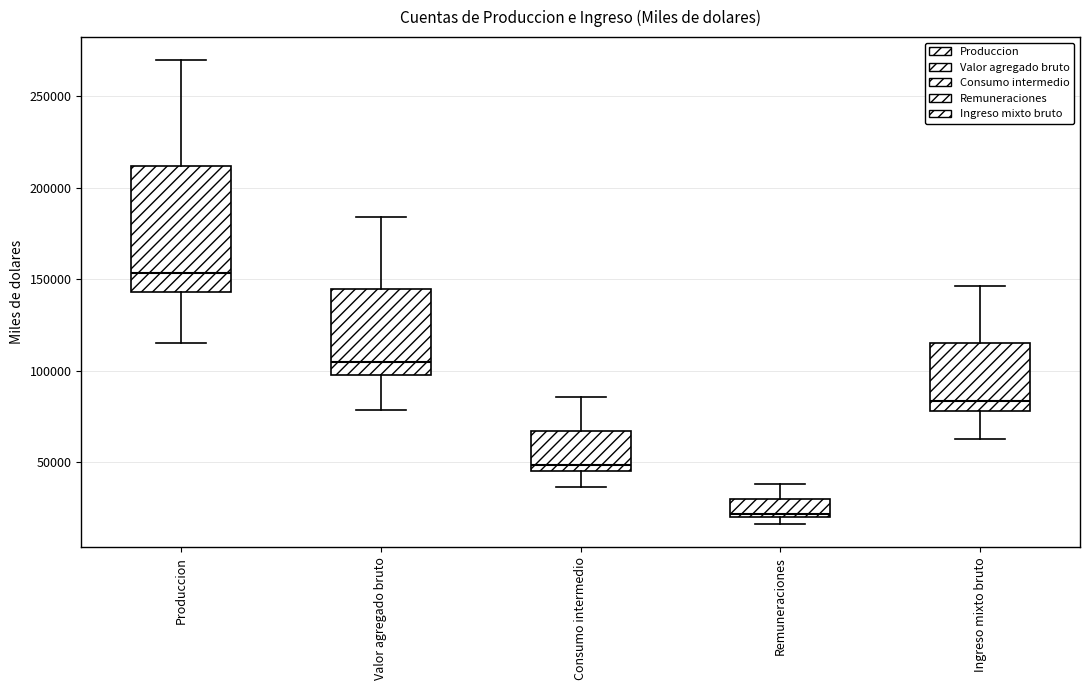

Where is the upper edge of the box for Produccion on the y-axis? The values are not printed on the chart, so give them approximately, as read against the axis.

210000